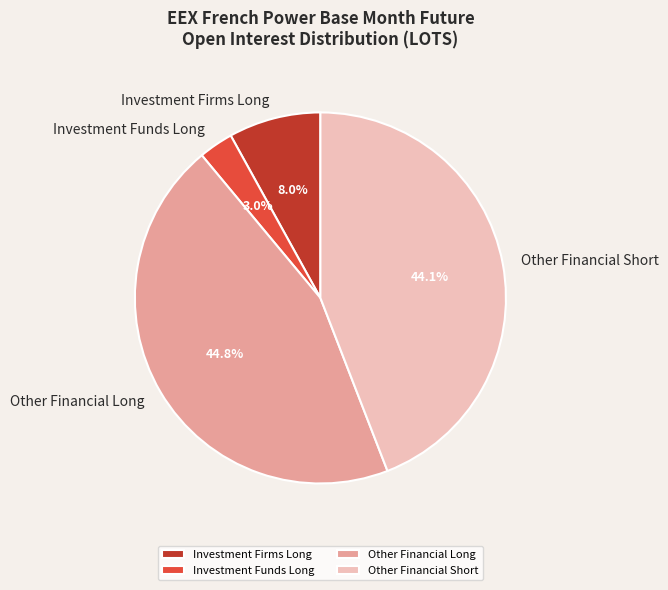

Does Other Financial Short account for over 50% of the chart?

No